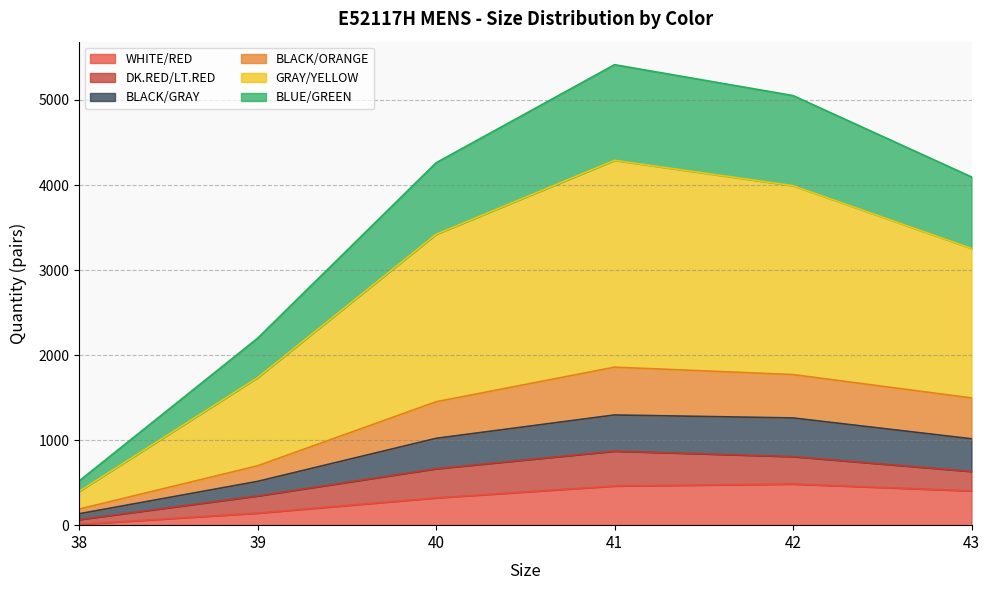

True or false: GRAY/YELLOW and BLACK/ORANGE intersect in this chart.

False